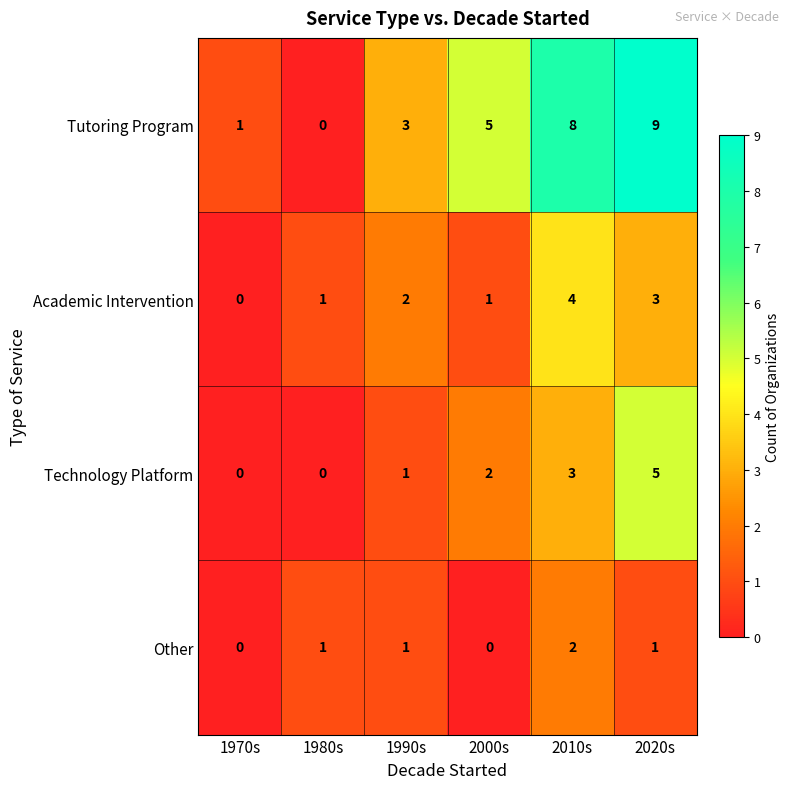

The value of Tutoring Program at 2000s is 5. True or false?

True